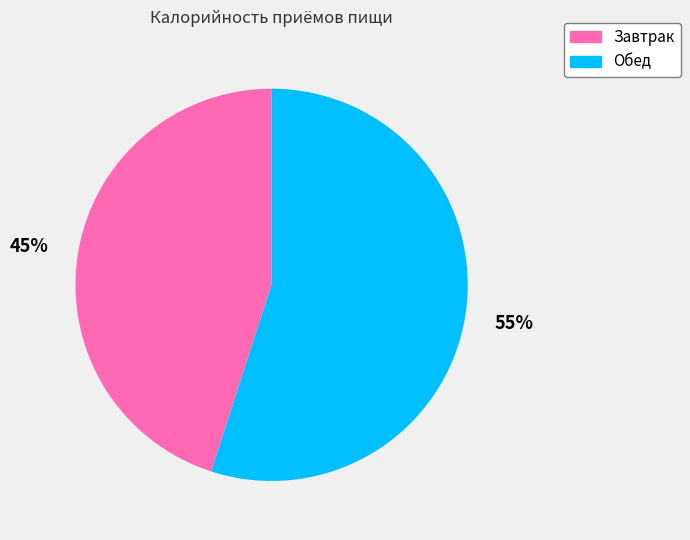

Does Обед account for over 50% of the chart?

Yes